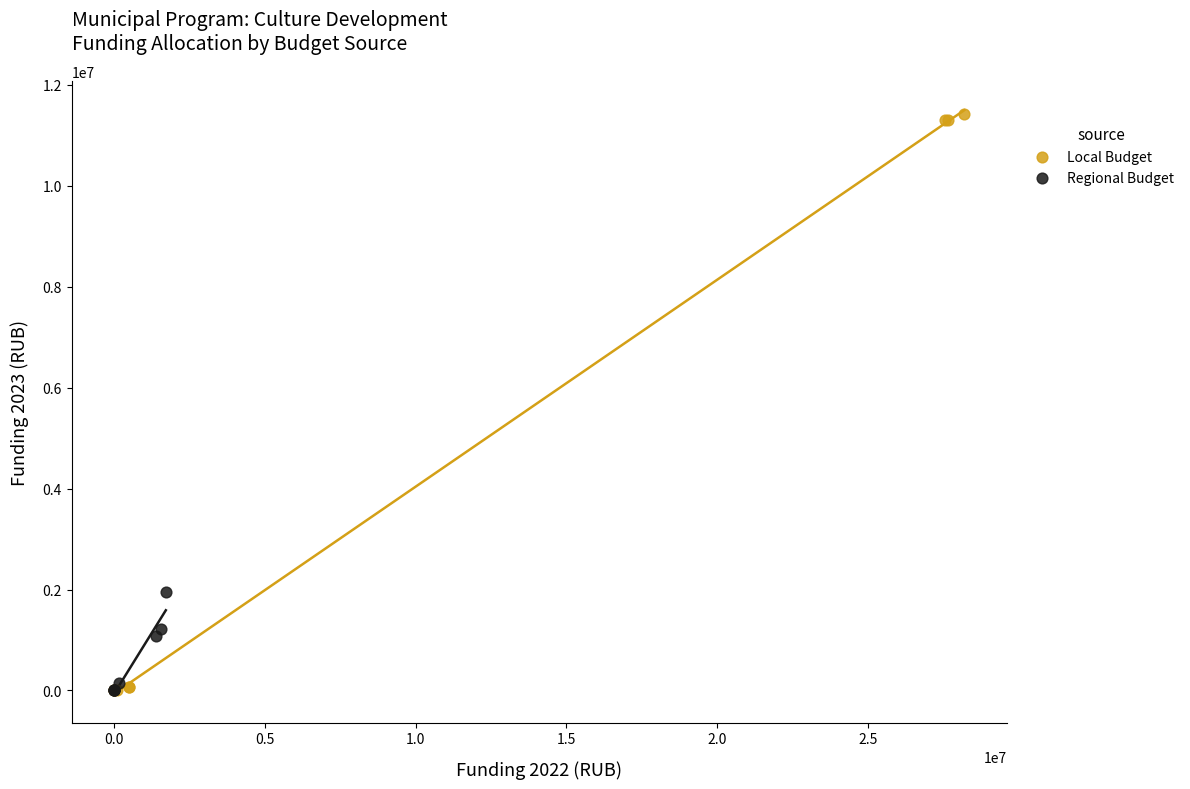

Which series reaches the maximum Y coordinate?

Local Budget